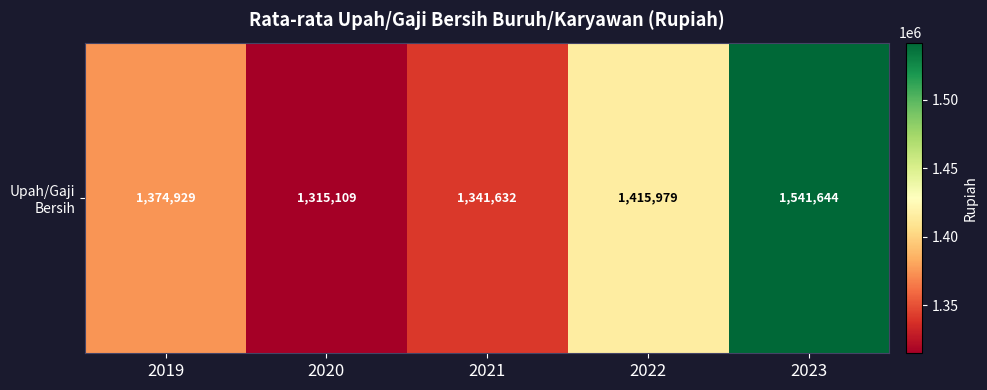

Reading right to left, transcribe all the data shown in this chart.

2023=1541644	2022=1415979	2021=1341632	2020=1315109	2019=1374929